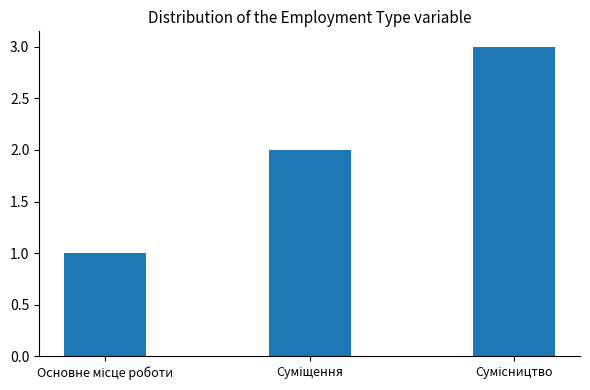

What is the difference between the maximum and minimum values?

2